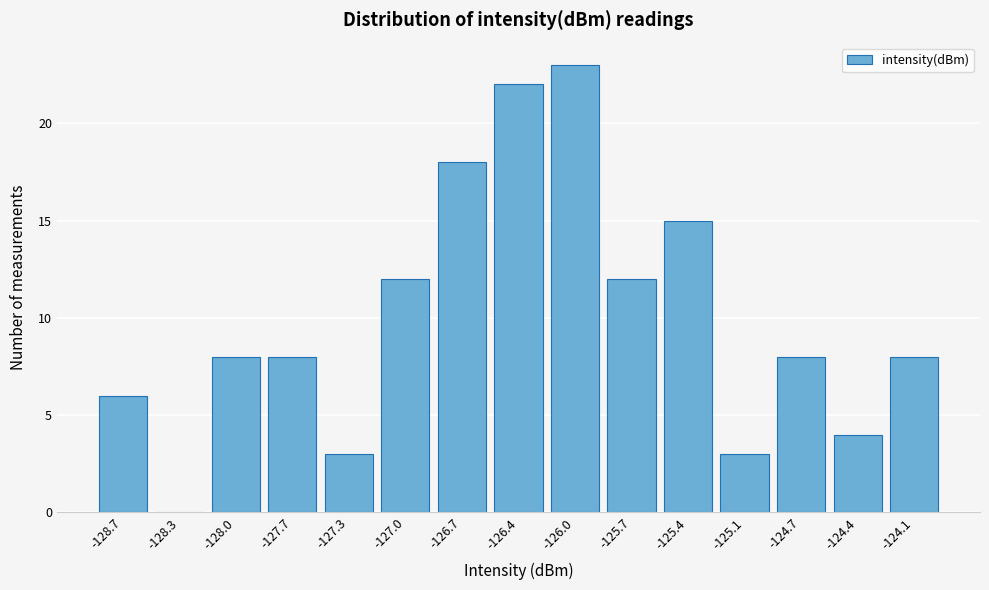

Reading right to left, extract all data points from this chart.

-124.1=8	-124.4=4	-124.7=8	-125.1=3	-125.4=15	-125.7=12	-126.0=23	-126.4=22	-126.7=18	-127.0=12	-127.3=3	-127.7=8	-128.0=8	-128.3=0	-128.7=6